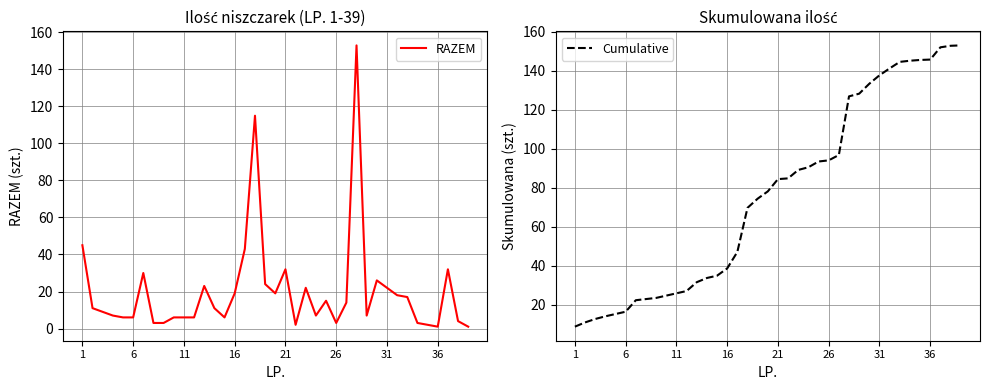

How many values in the RAZEM series are below 11?

19